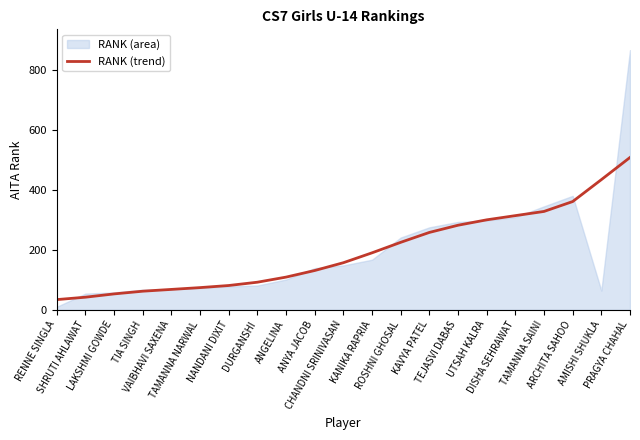

Reading left to right, transcribe all the data shown in this chart.

RENNE SINGLA=34	SHRUTI AHLAWAT=42	LAKSHMI GOWDE=53	TIA SINGH=62	VAIBHAVI SAXENA=68	TAMANNA NARWAL=74	NANDANI DIXIT=81	DURGANSHI=92	ANGELINA=109	ANYA JACOB=131	CHANDNI SRINIVASAN=157	KANIKA RAPRIA=190	ROSHNI GHOSAL=225	KAVYA PATEL=258	TEJASVI DABAS=282	UTSAH KALRA=300	DISHA SEHRAWAT=314	TAMANNA SAINI=328	ARCHITA SAHOO=361	AMISHI SHUKLA=434	PRAGYA CHAHAL=508